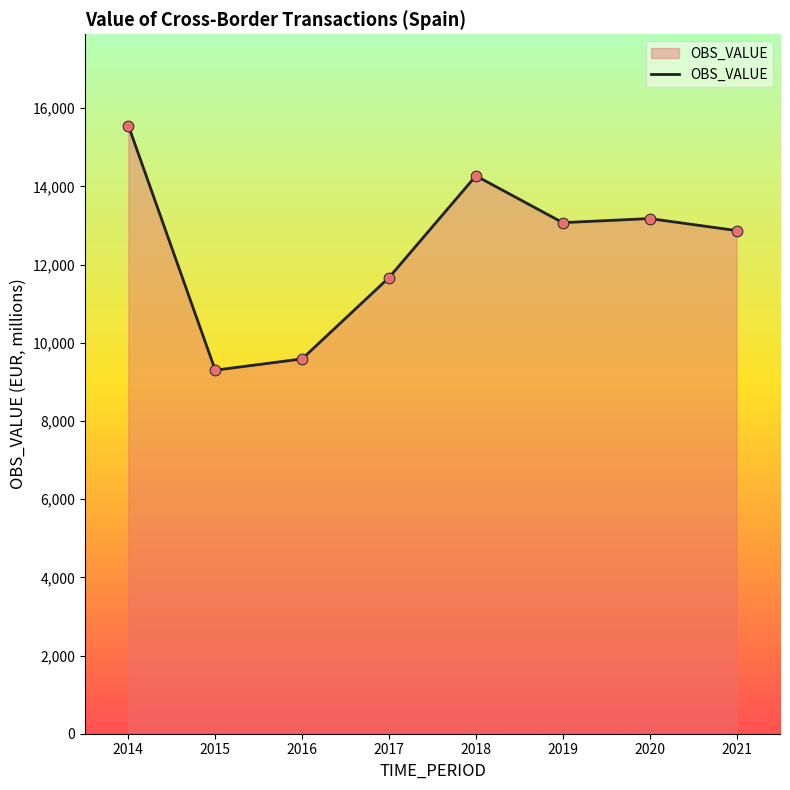

Which has a higher value, 2019 or 2015?

2019